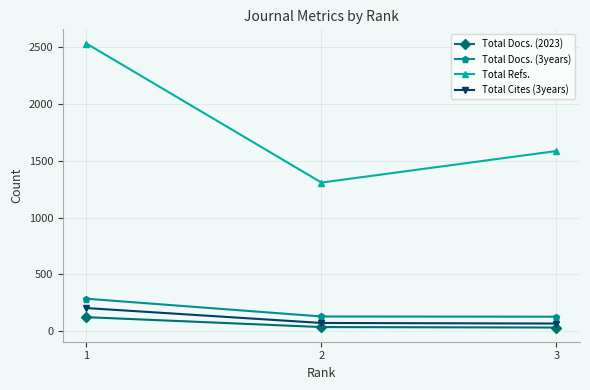

At which category is the sum across all series the highest?

1